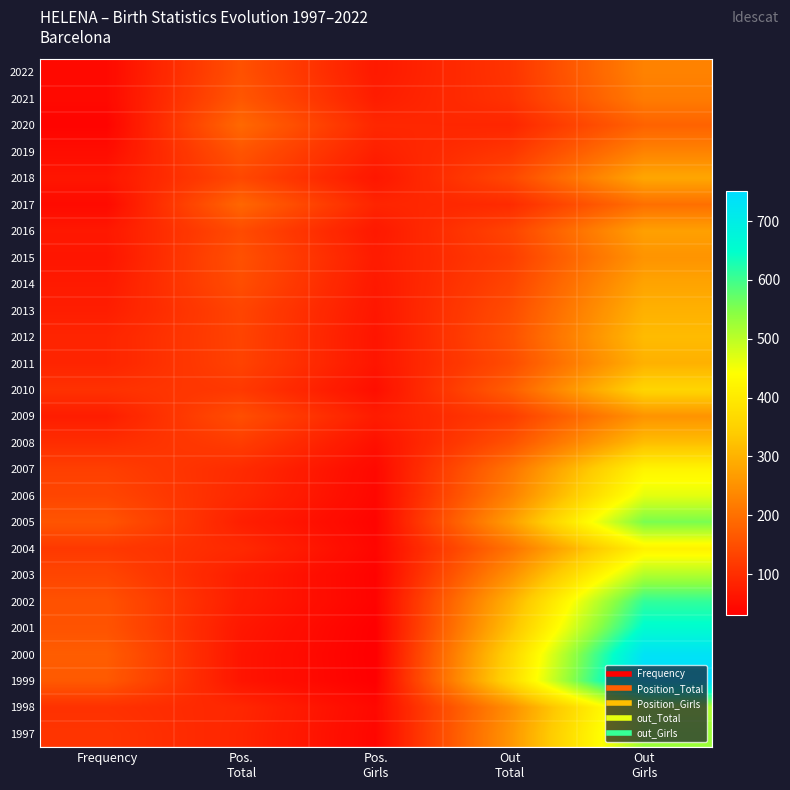

What is the minimum value shown in the chart?

30